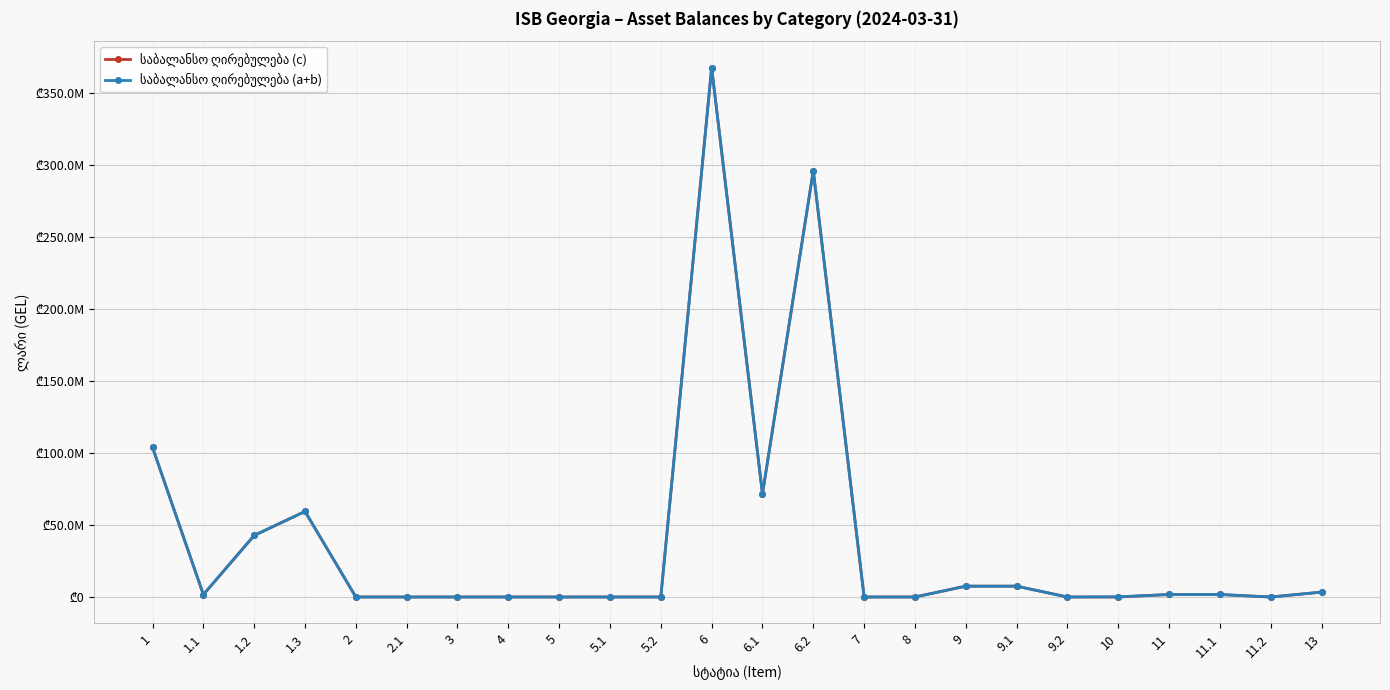

What is the label of the 15th point from the left?

7